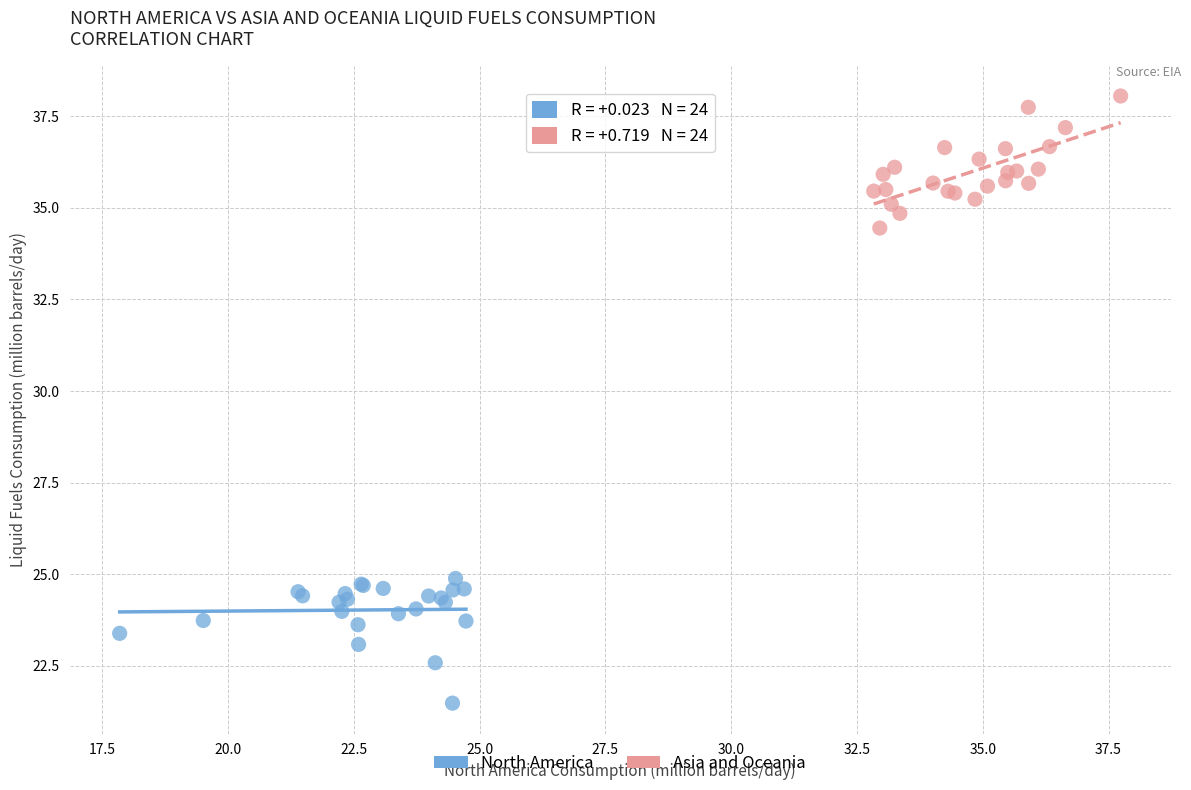

Which series reaches the minimum Y coordinate?

North America